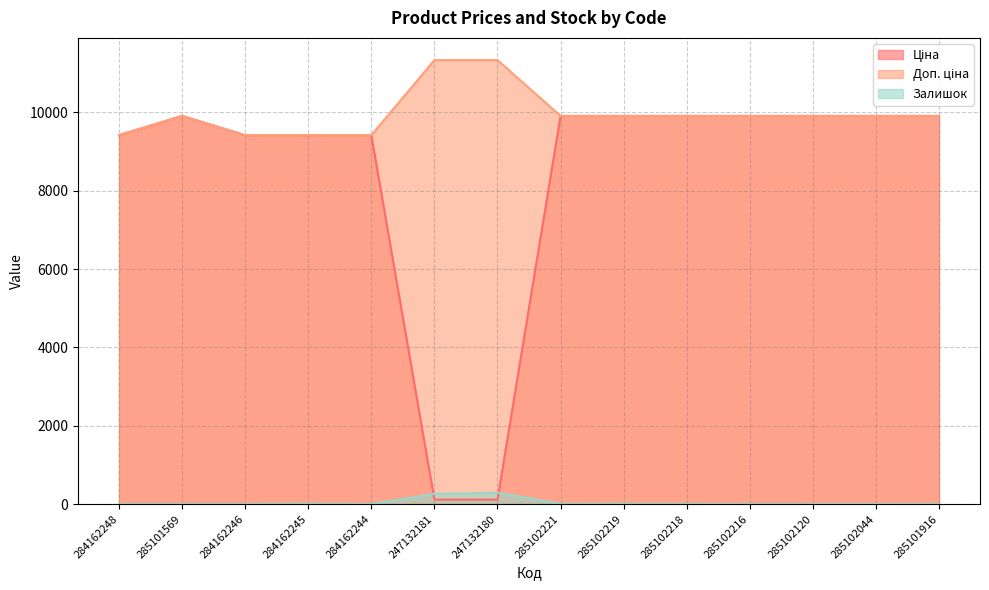

At which label is Ціна closest to 5010?

284162248